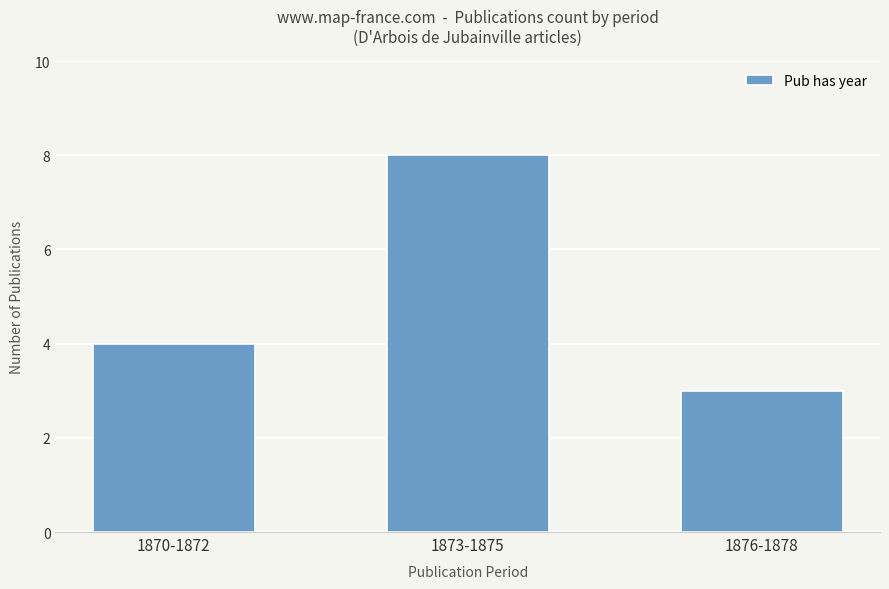

Which label corresponds to the largest value in the chart?

1873-1875